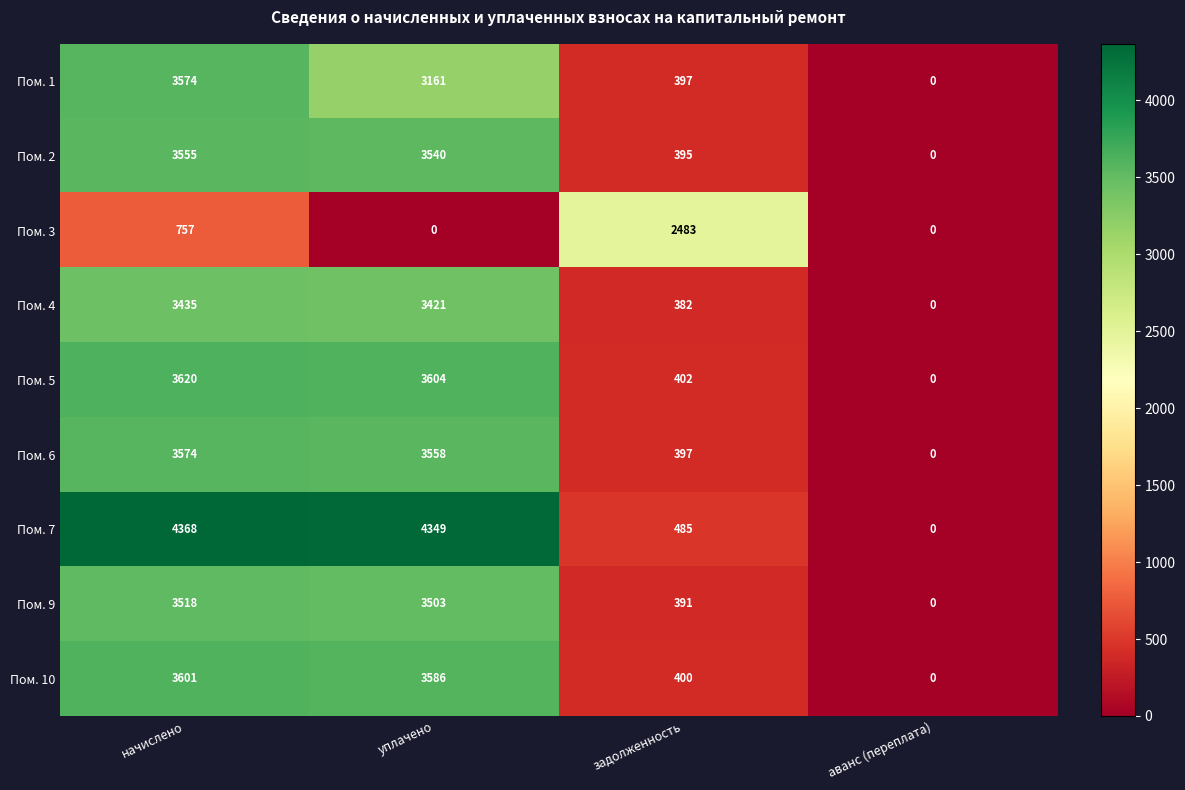

Which series has the largest range (max minus min)?

Пом. 7